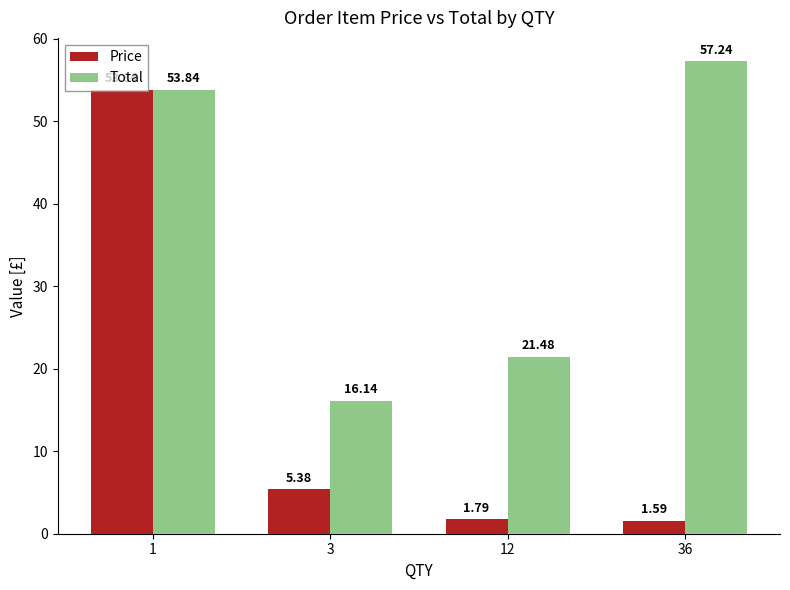

What is the approximate value of Total at 3?

16.1